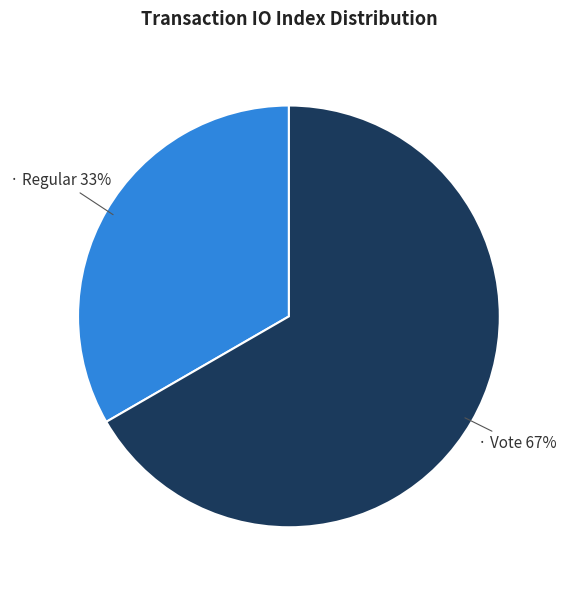

To the nearest percent, what is the average slice percentage?

50%